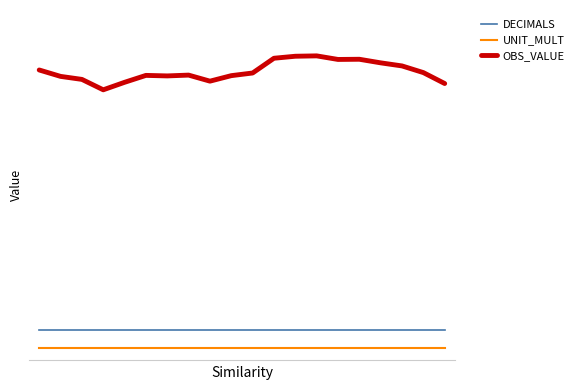

Which series has the largest total across all categories?

OBS_VALUE